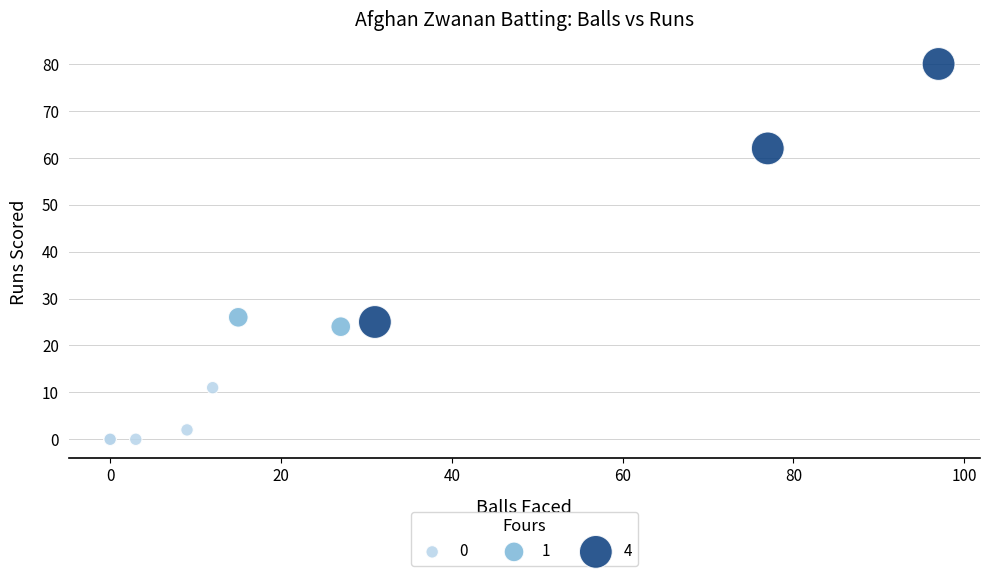

Which series contains the highest Y value?

4